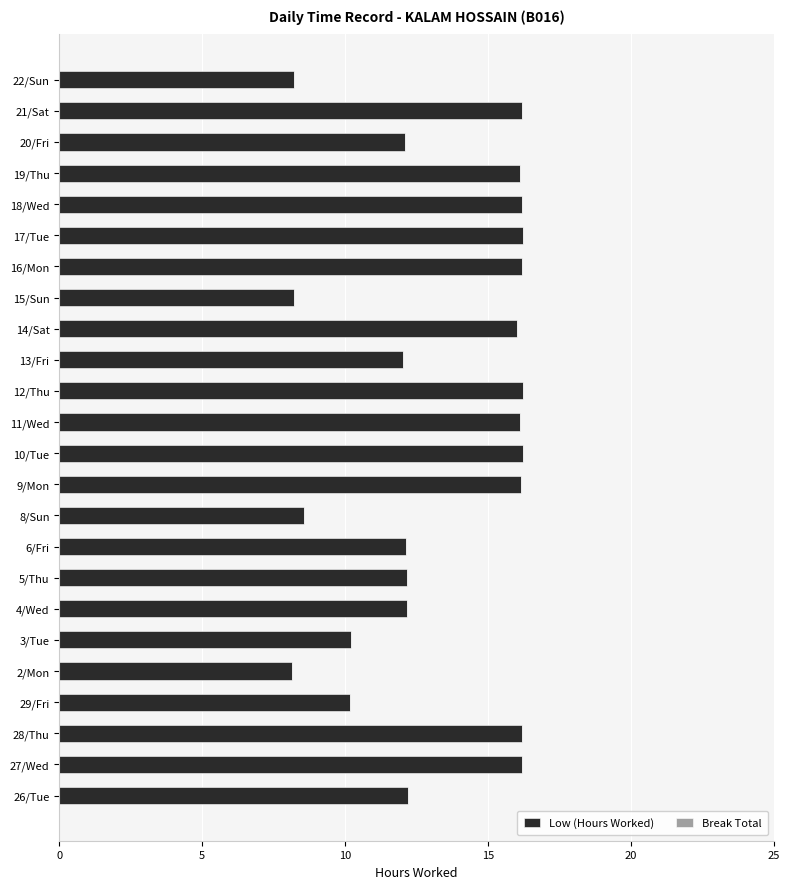

The chart shows a value of 20.8 at 5/Thu. True or false?

False